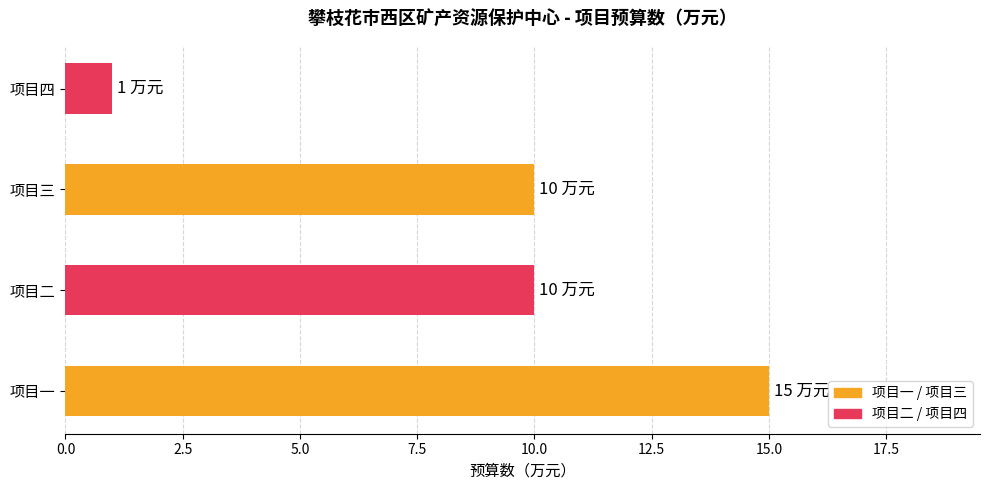

What is the average value?

9